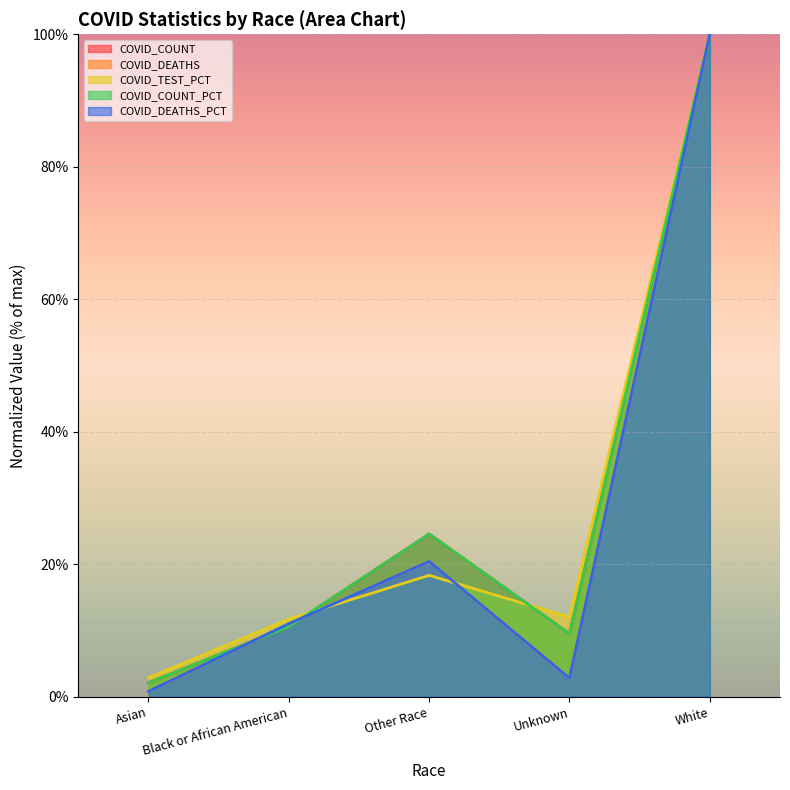

At which label does COVID_DEATHS first exceed 10?

Black or African American